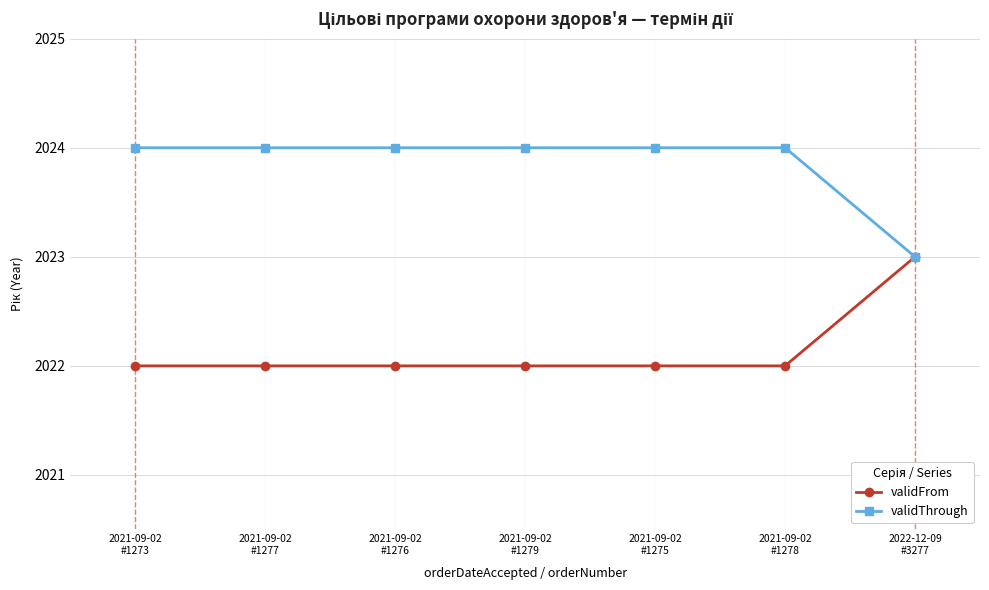

Reading right to left, what are all the values shown in this chart?

validFrom: 2023	2022	2022	2022	2022	2022	2022
validThrough: 2023	2024	2024	2024	2024	2024	2024